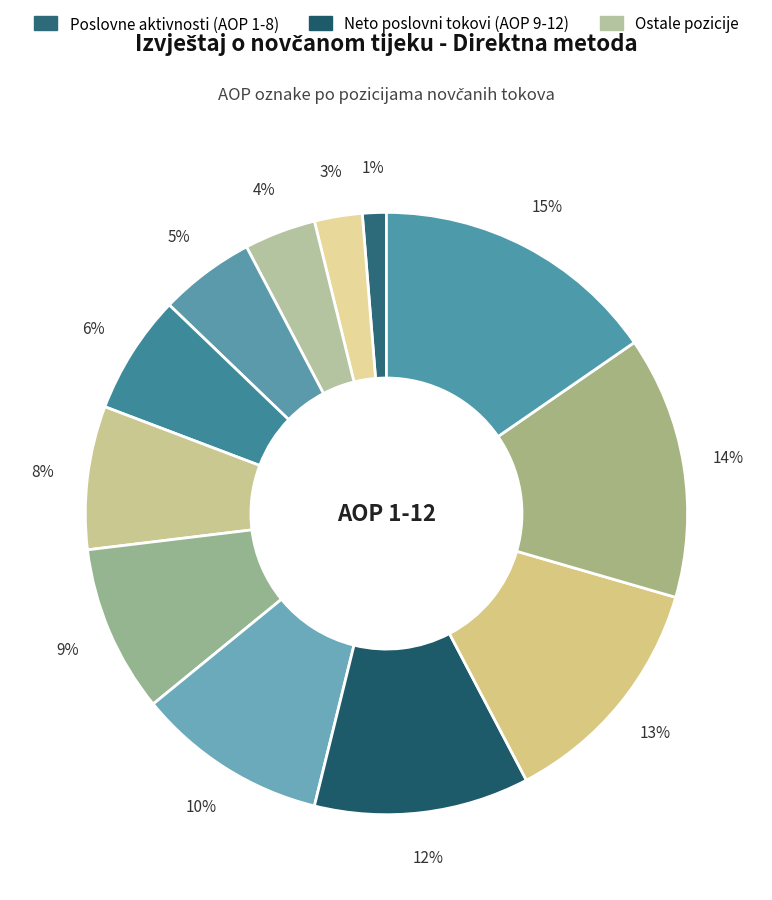

How many segments does this pie chart have?

12